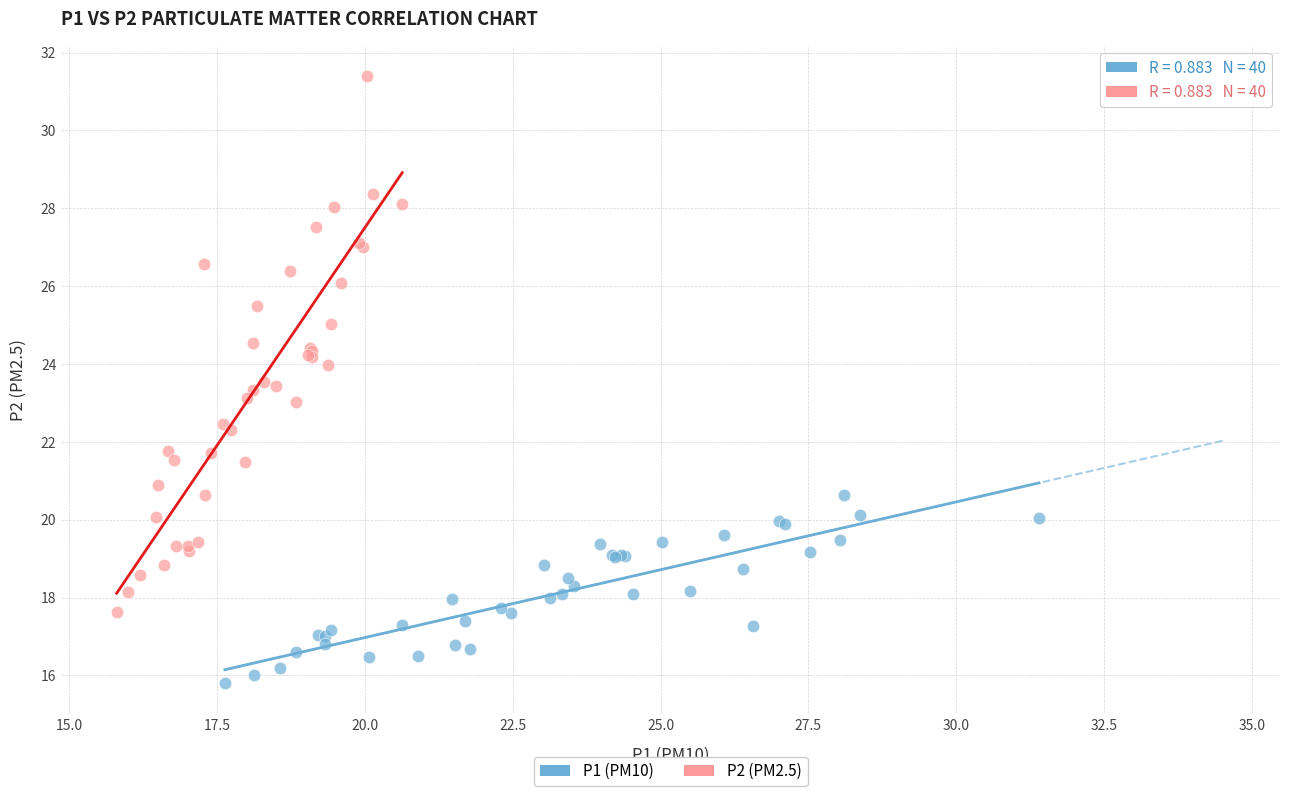

Which series reaches the minimum Y coordinate?

P1 (PM10)